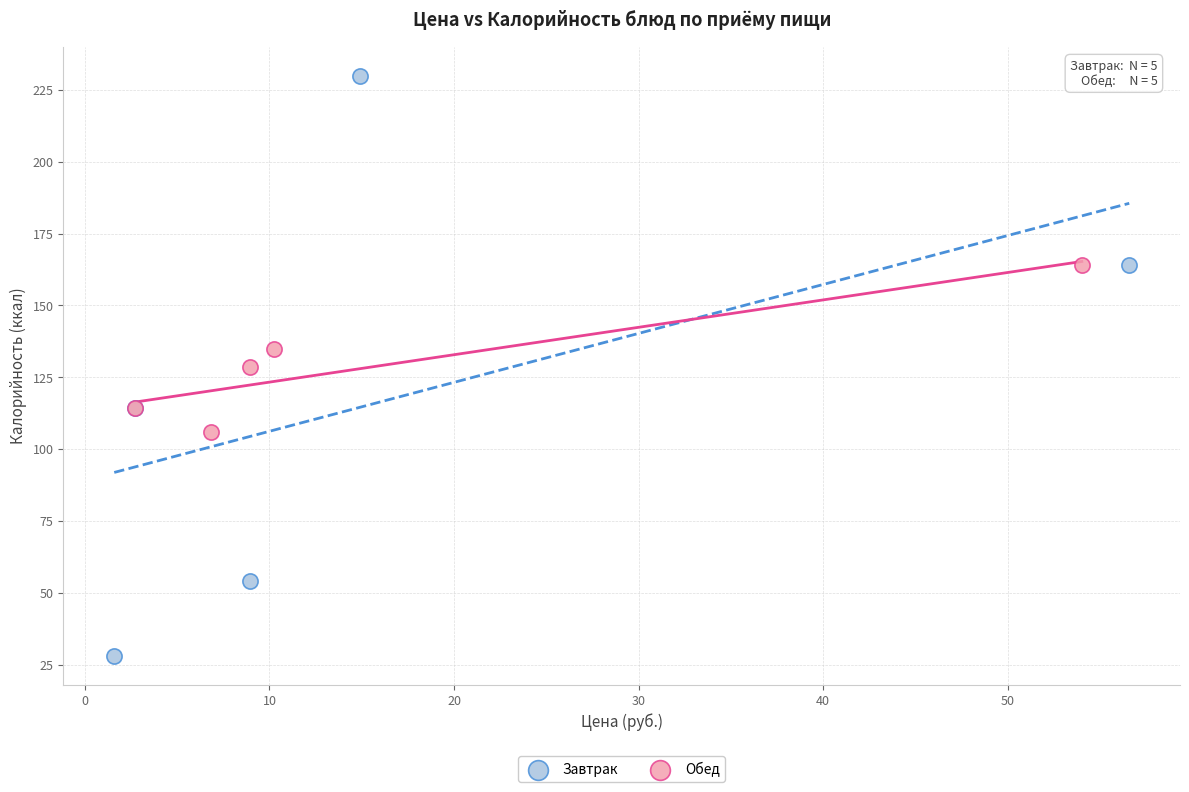

What are all the series names shown in the legend?

Завтрак, Обед